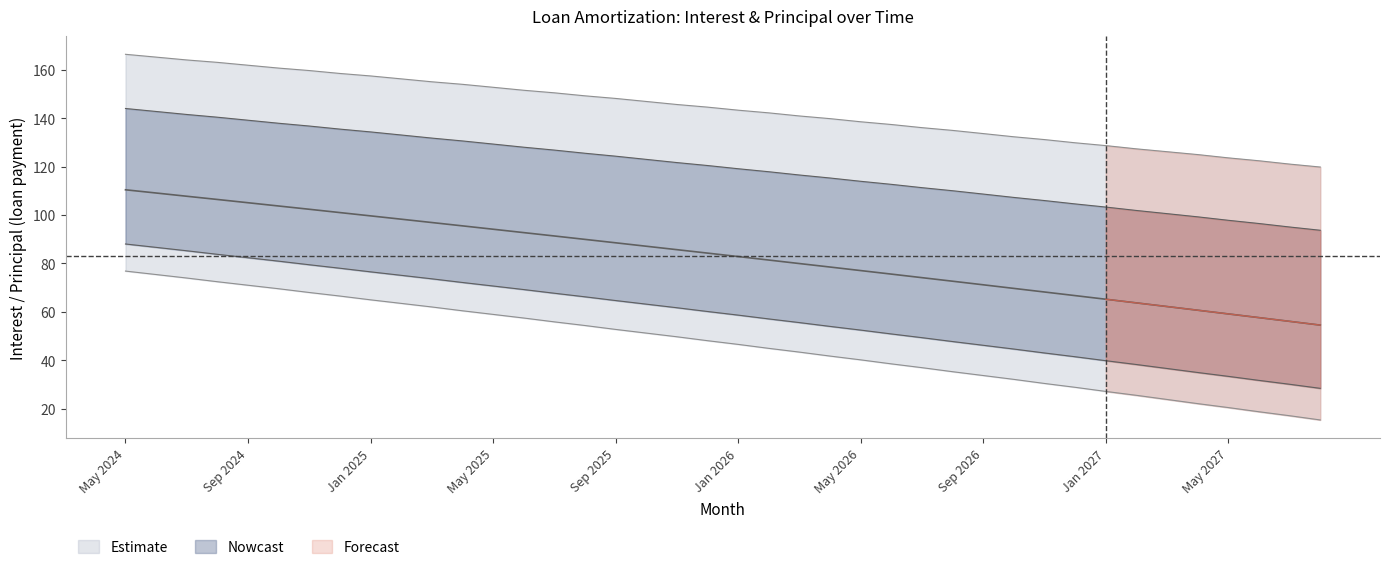

At which category does the chart reach its peak across all series?

May 2024